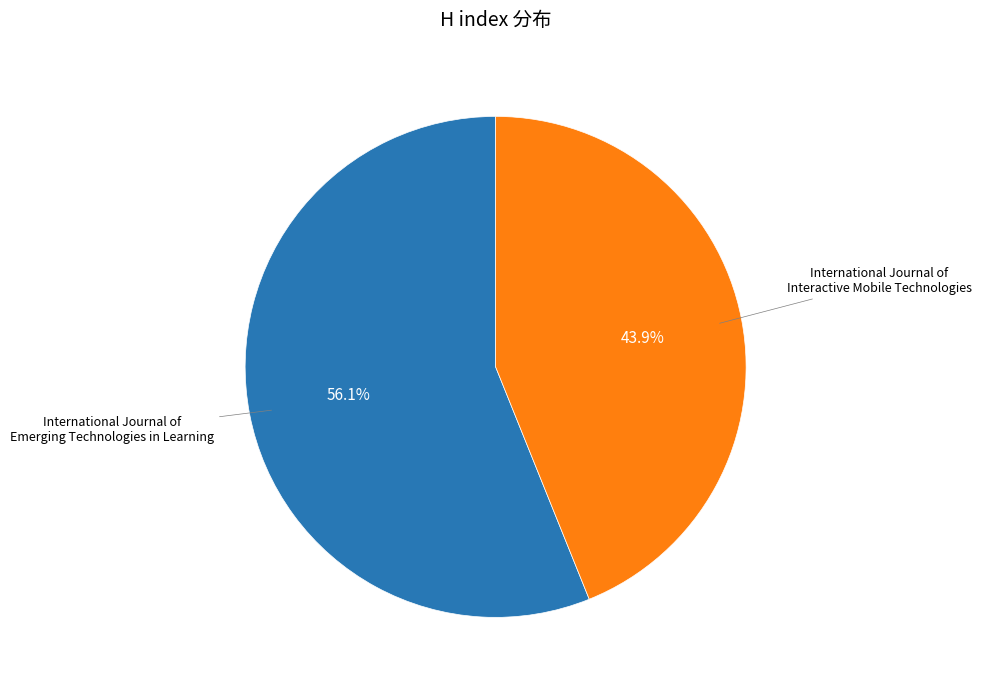

Is there any slice that represents more than half of the pie?

Yes